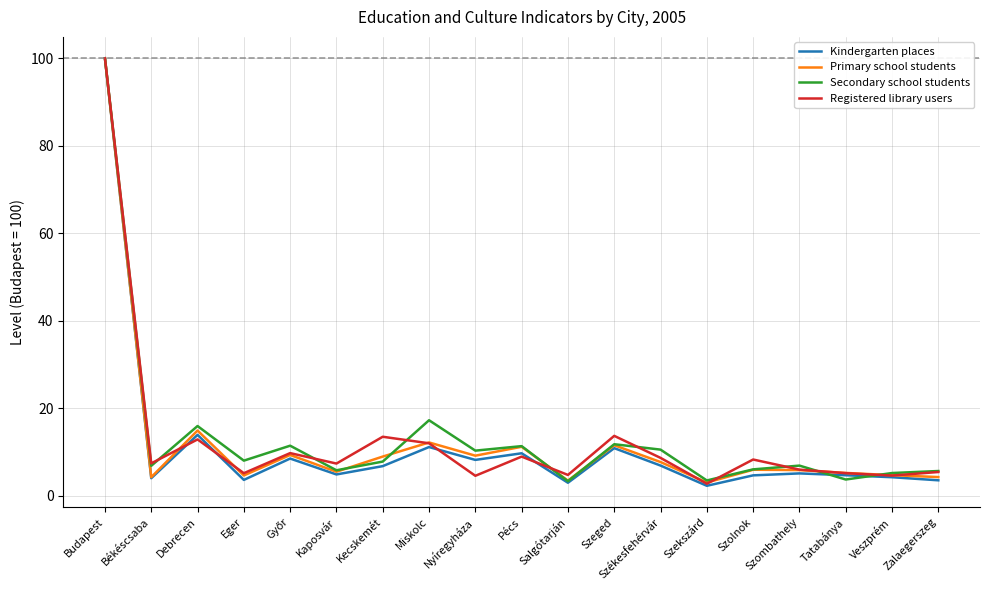

What position from the left is Veszprém?

18